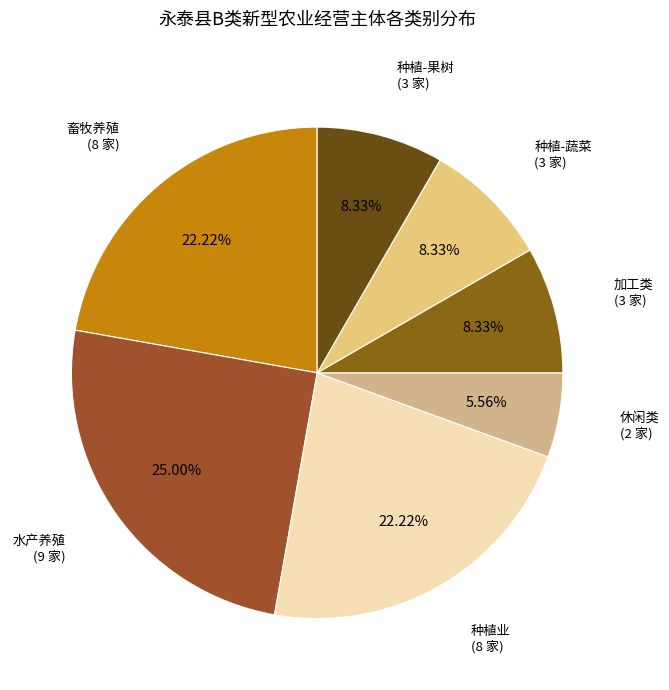

Is there a majority slice in this chart?

No